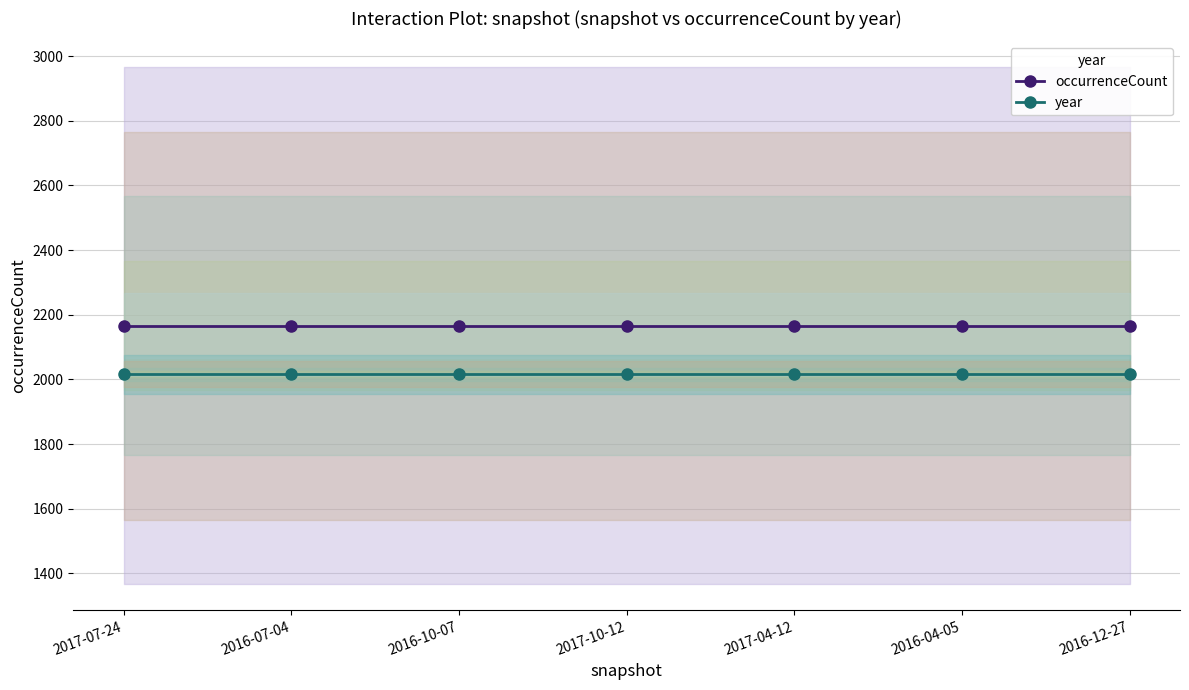

What is the total value across all series at 2016-04-05?

4182